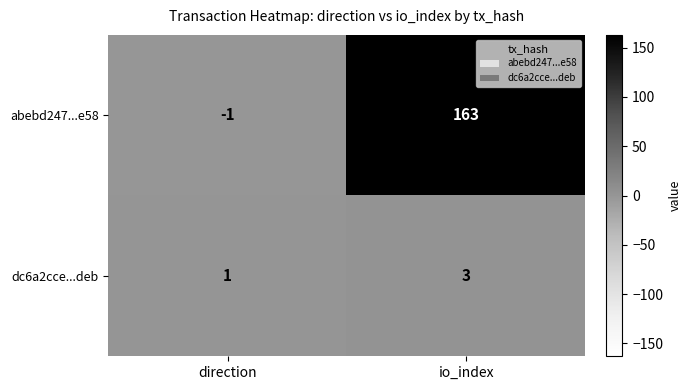

Reading right to left, extract all data points from this chart.

abebd247...e58: io_index=163	direction=-1
dc6a2cce...deb: io_index=3	direction=1